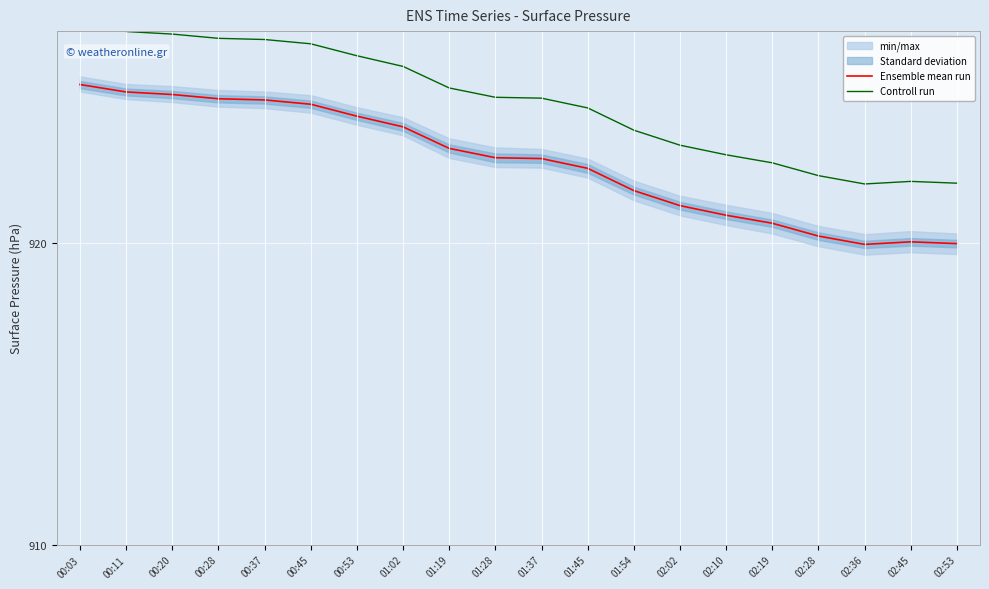

True or false: Controll run has more than 0 interior local peaks.

True